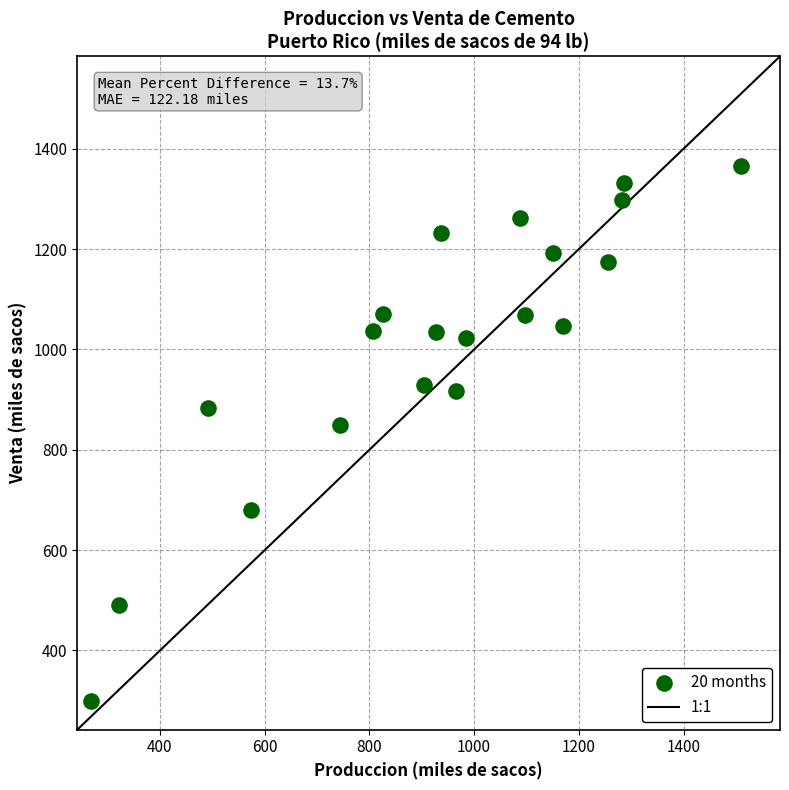

What is the range of Y values (max minus min)?

1066.8